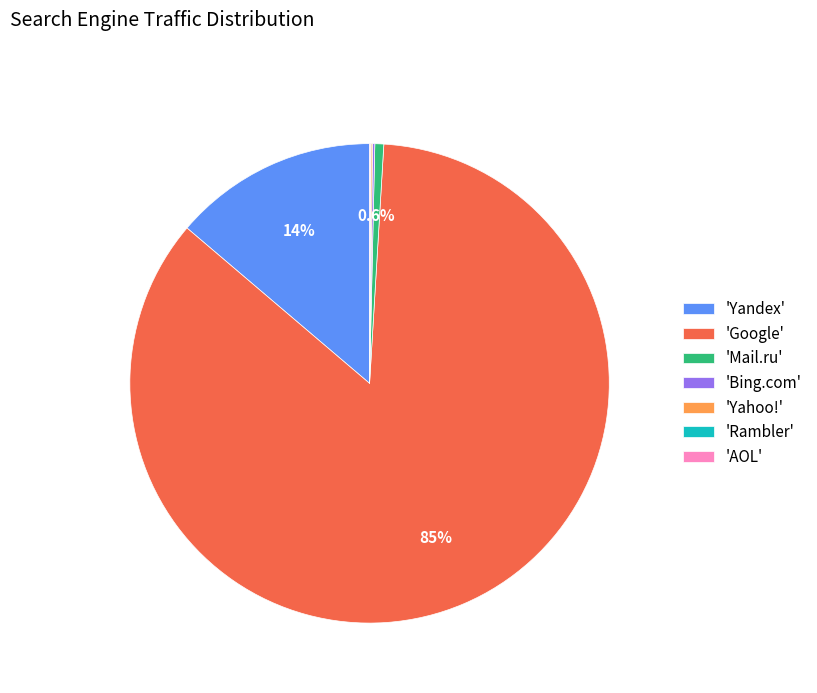

Which slice is the largest?

'Google'